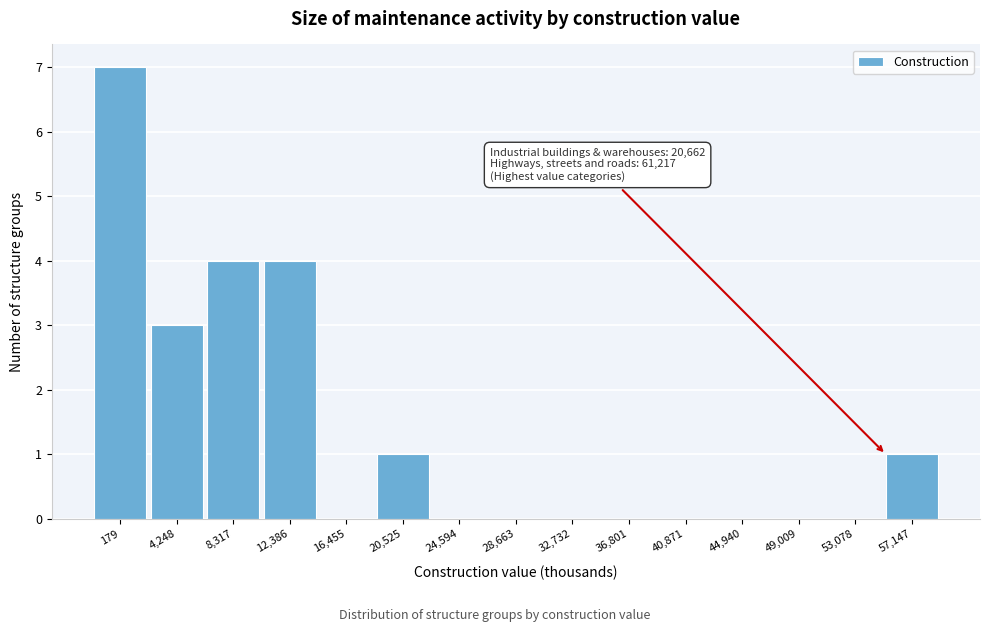

Reading left to right, transcribe all the data shown in this chart.

179=7	4,248=3	8,317=4	12,386=4	16,455=0	20,525=1	24,594=0	28,663=0	32,732=0	36,801=0	40,871=0	44,940=0	49,009=0	53,078=0	57,147=1